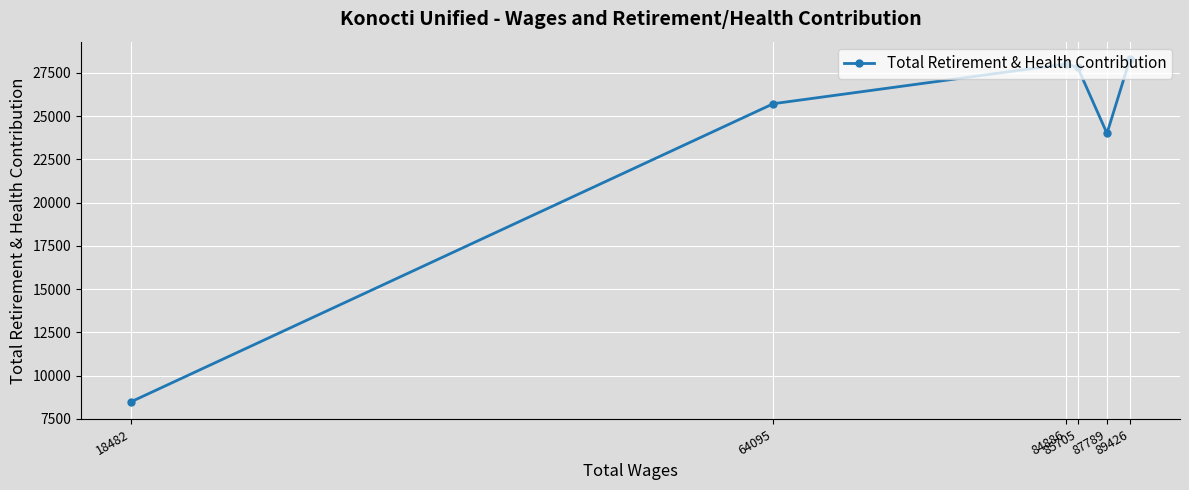

How many lines are shown in the chart?

1